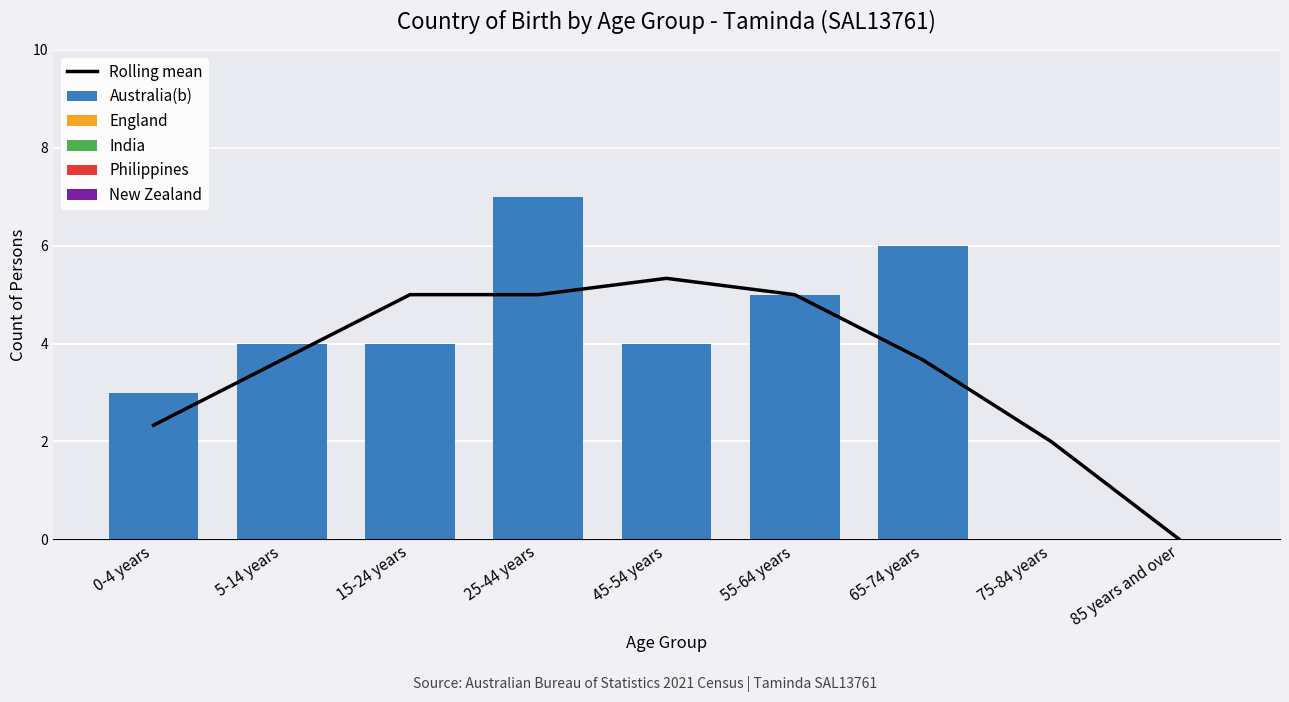

What is the greatest value displayed?

7.0